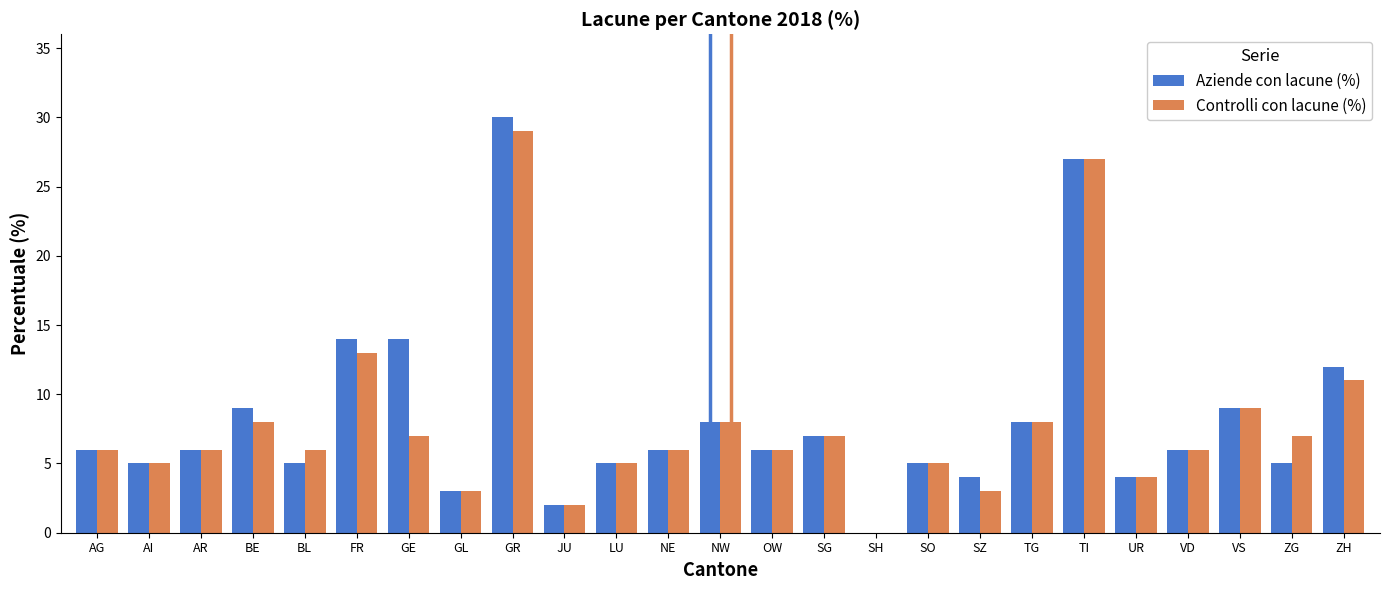

What is the spread (max minus min) of values at SZ?

1